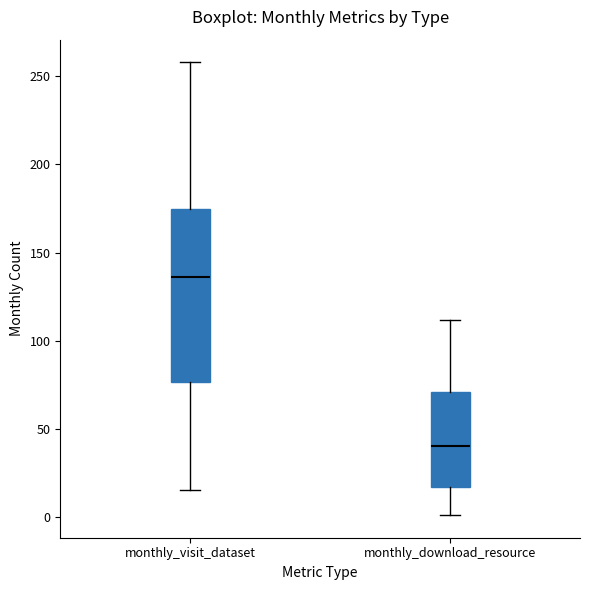

Which box is the tallest, from its lower edge to its upper edge?

monthly_visit_dataset